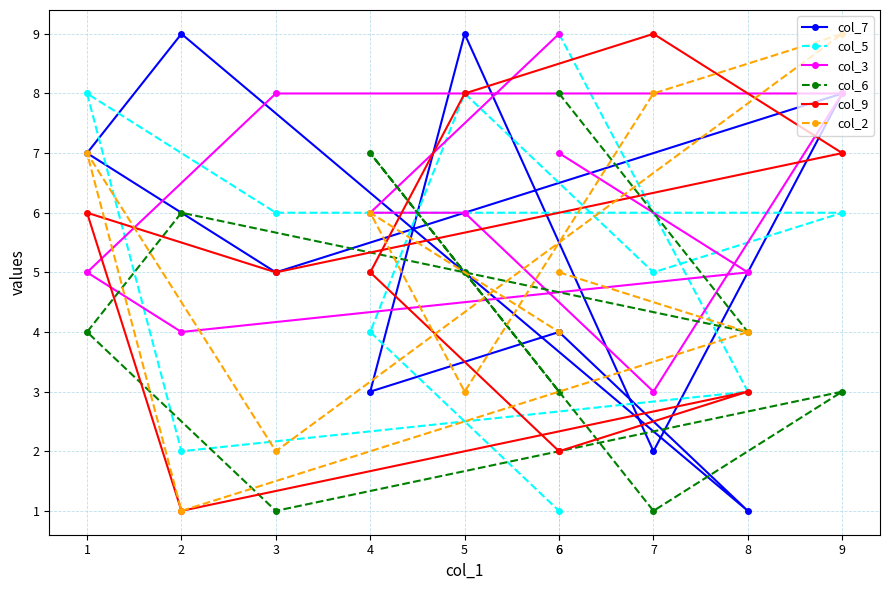

At 3, list the series in order from largest to smallest.

col_3, col_5, col_7, col_9, col_2, col_6